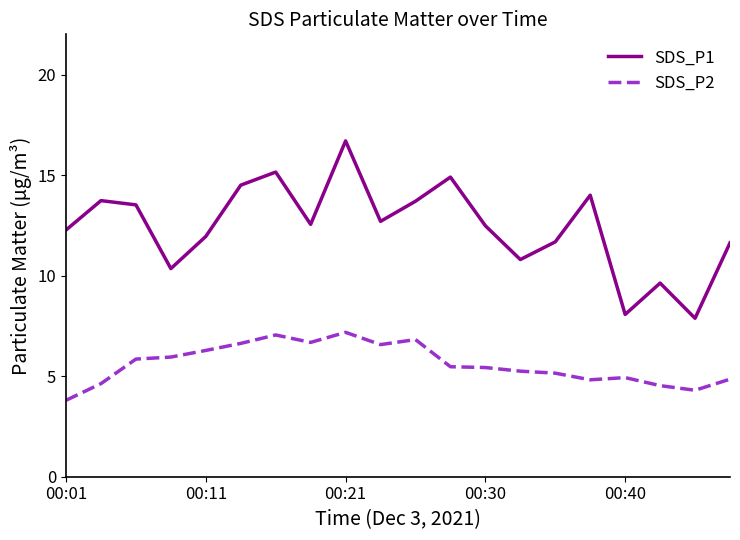

Which series has the largest total across all categories?

SDS_P1